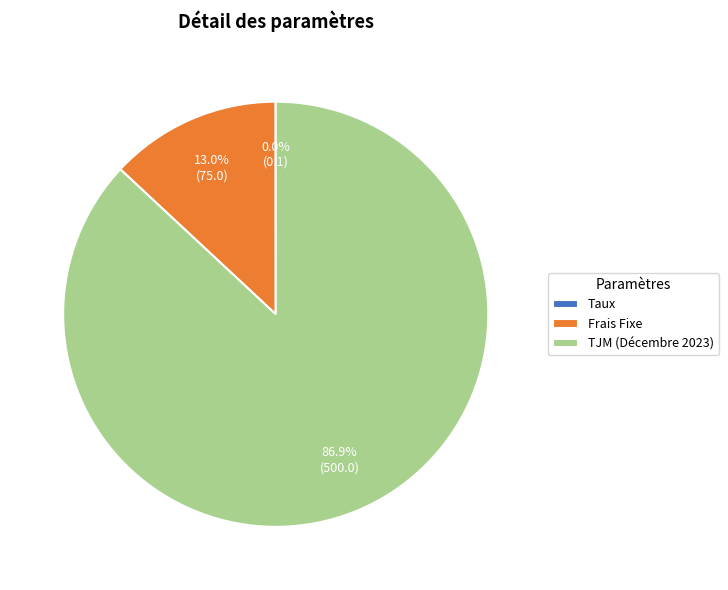

How much of the chart is everything except Frais Fixe?

87.0%